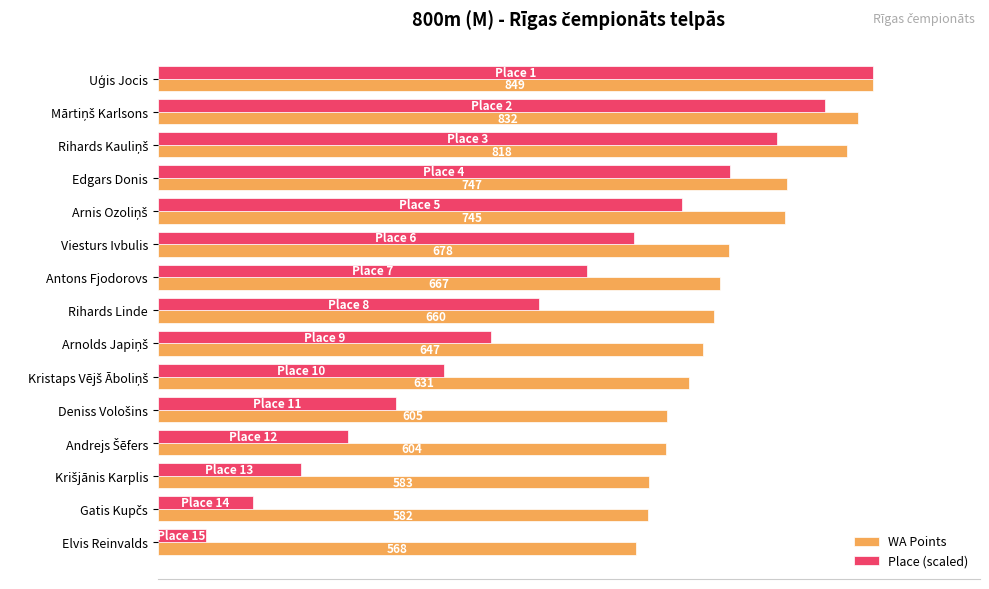

At which label is Place (scaled) closest to 452?

Rihards Linde